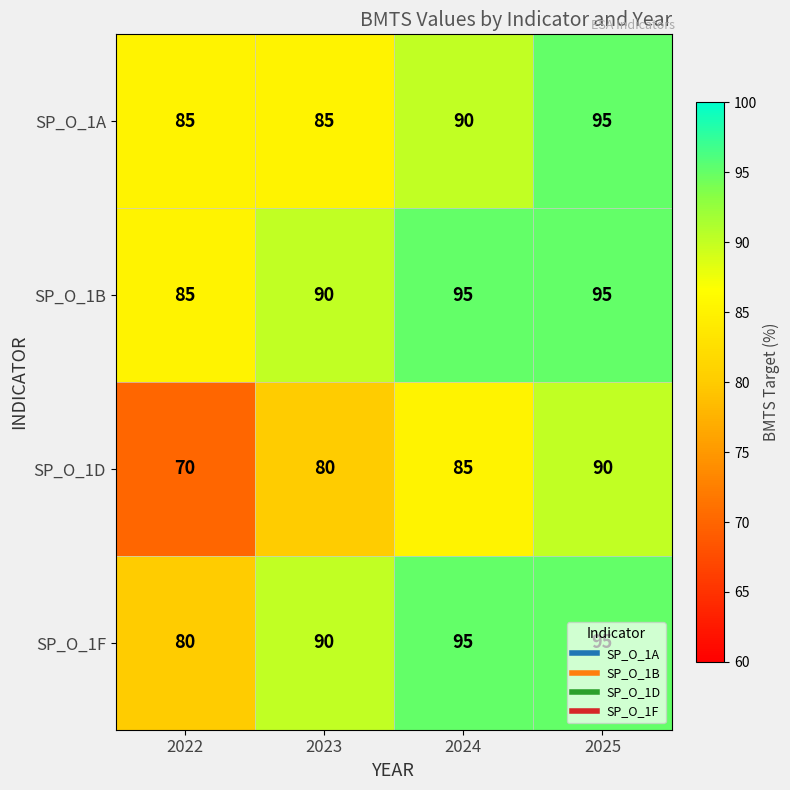

Where is SP_O_1B nearest to the value 90?

2023